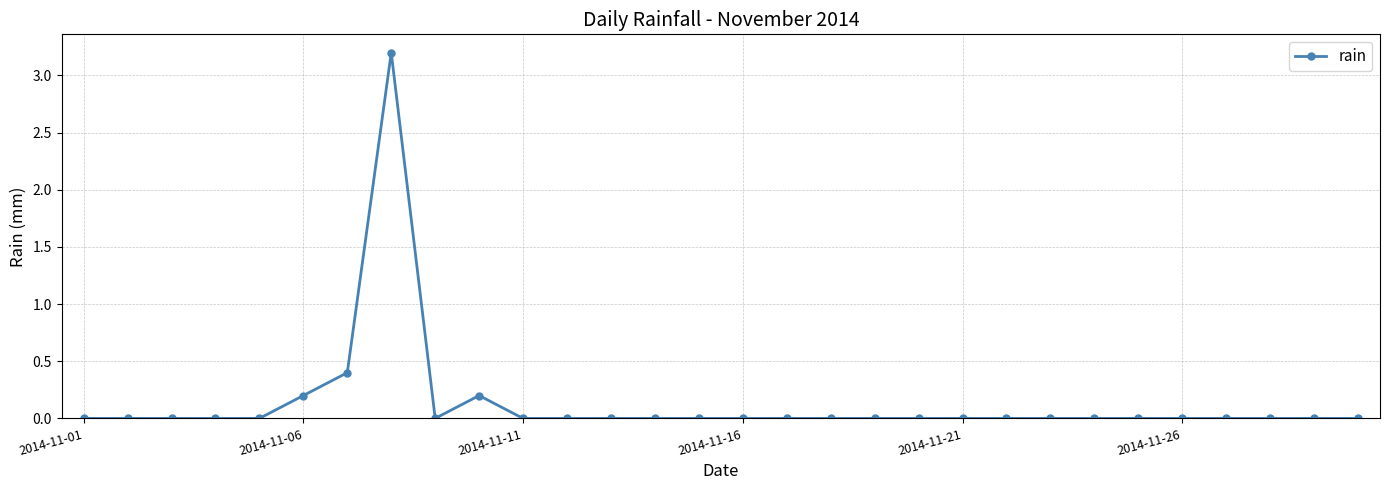

Count the number of categories in the chart.

30